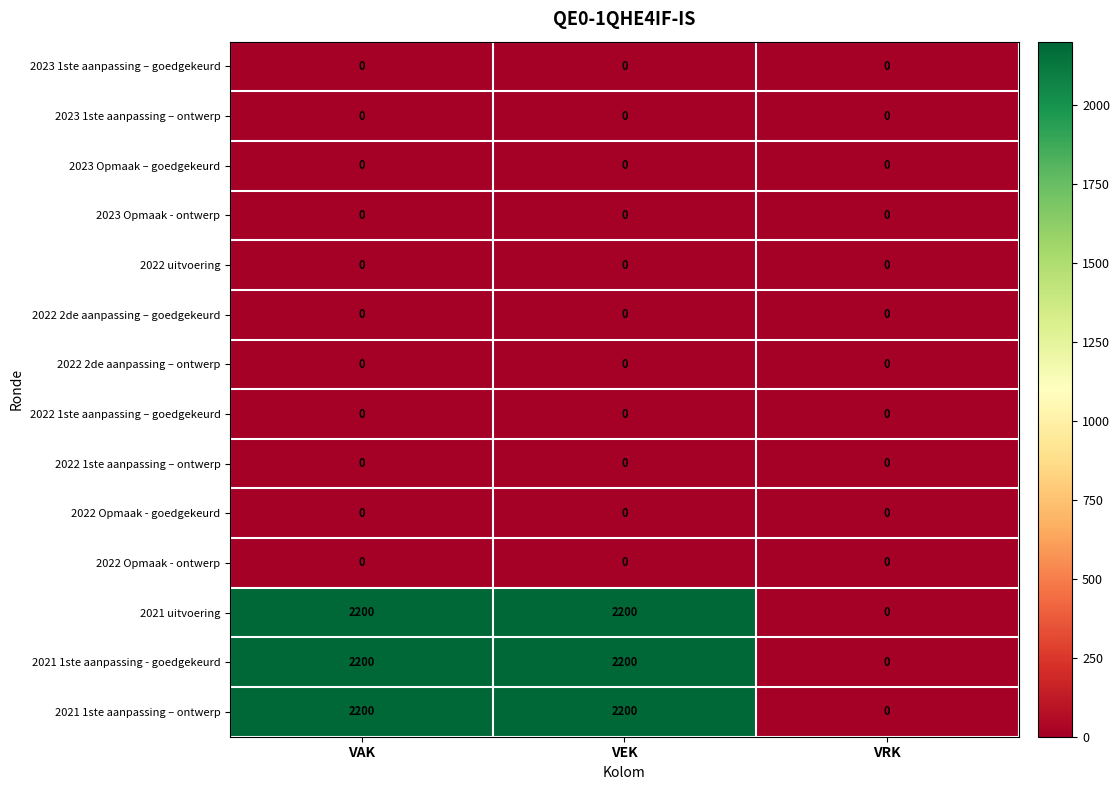

Is it true that 2021 uitvoering equals 475 at VAK?

False